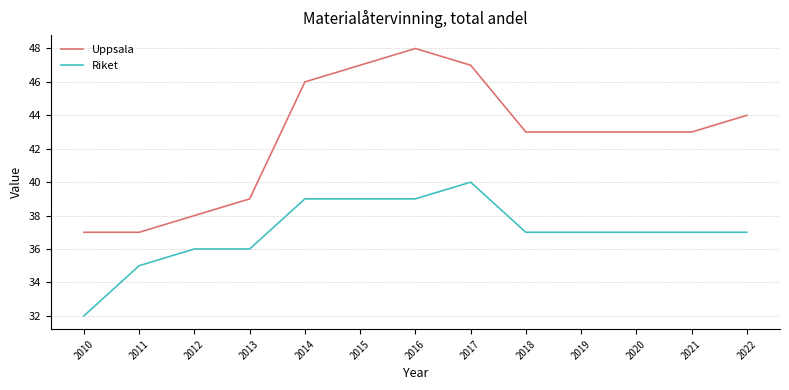

True or false: Uppsala and Riket cross at least once.

False